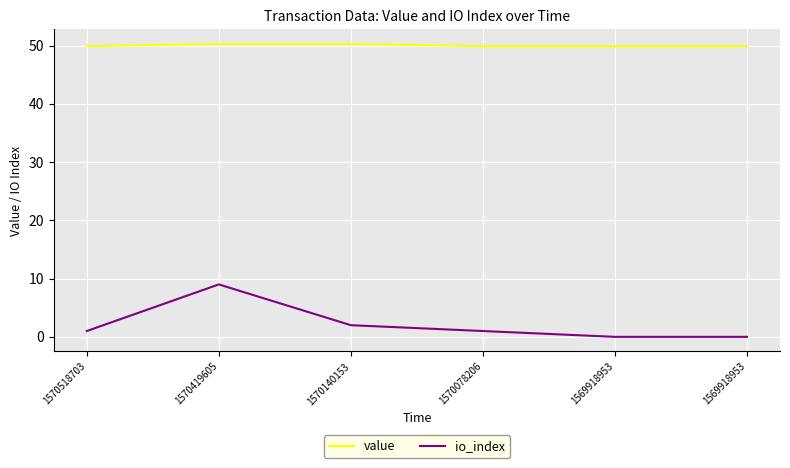

The value series shows 23.8 at 1570140153. True or false?

False